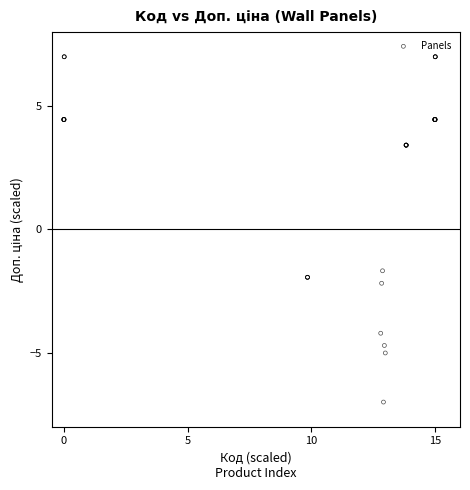

What Y value in the scatter plot is closest to 0?

-1.7